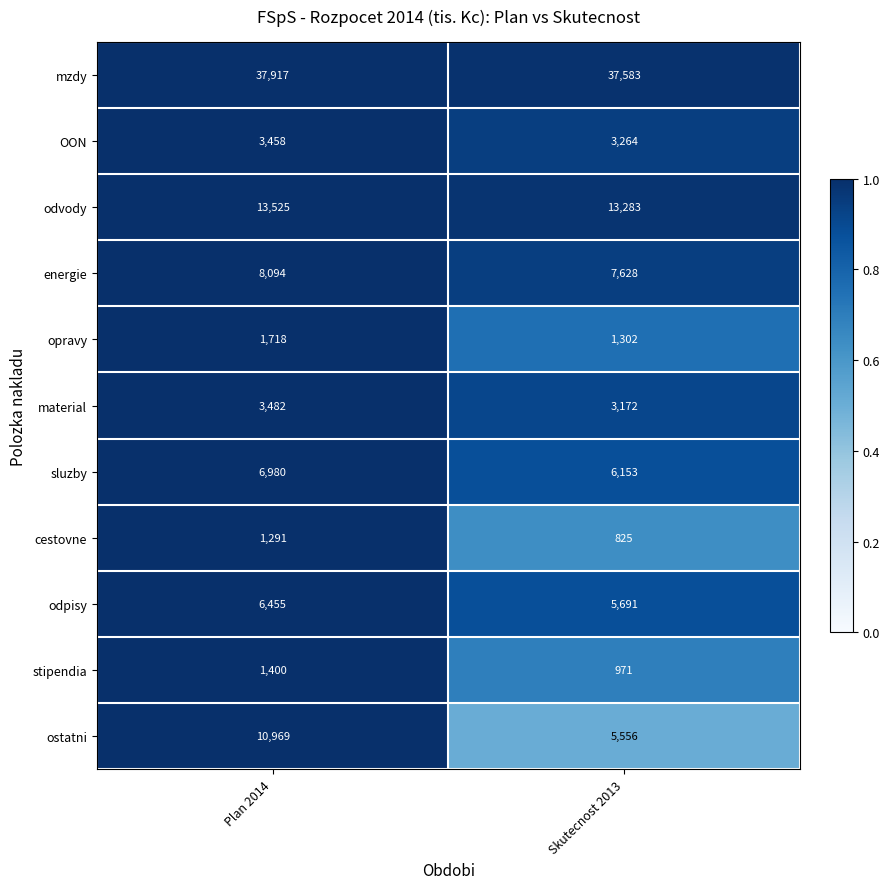

Read the energie value at Plan 2014, to the nearest 10.

8090